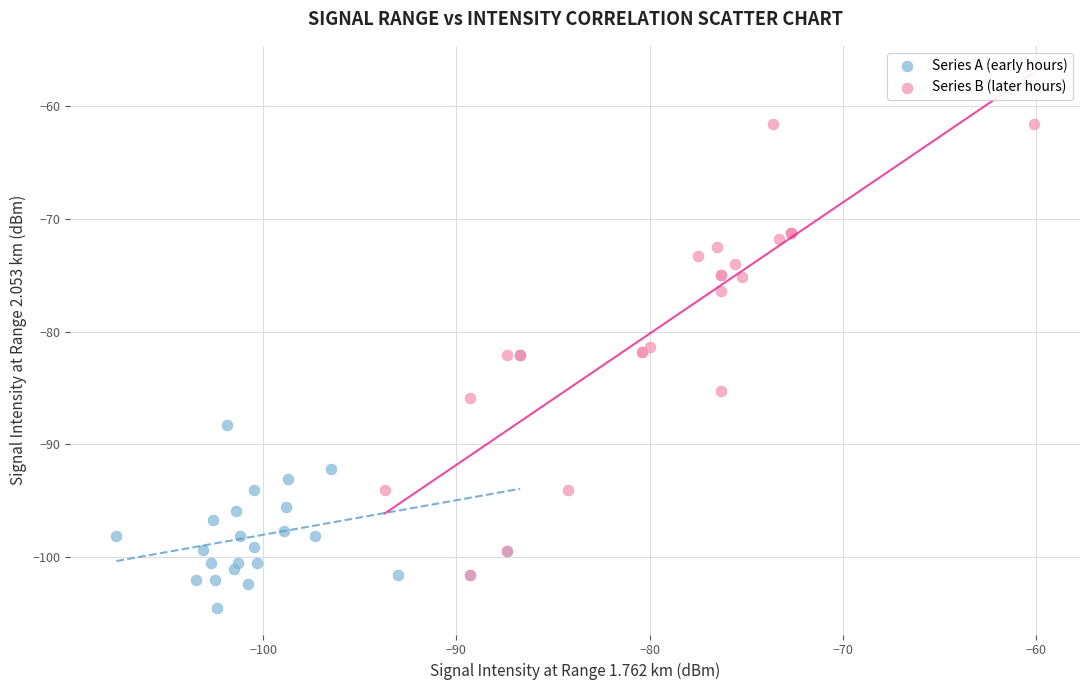

Which series reaches the maximum Y coordinate?

Series B (later hours)